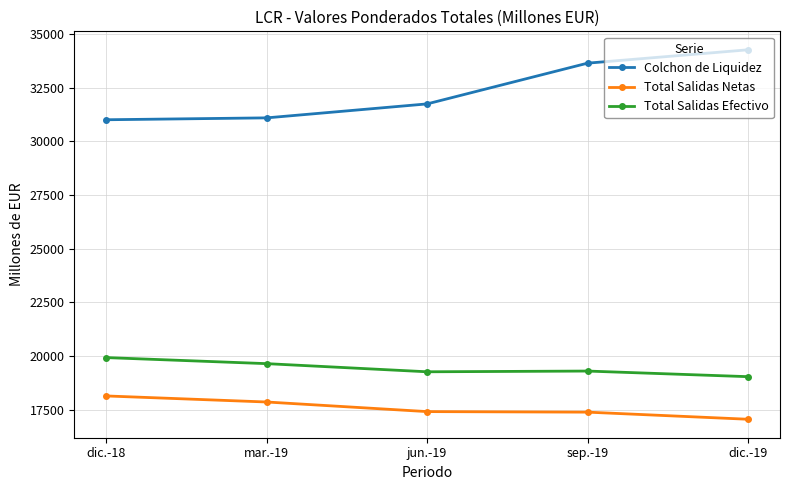

Read the Total Salidas Efectivo value at mar.-19, to the nearest 10.

19650